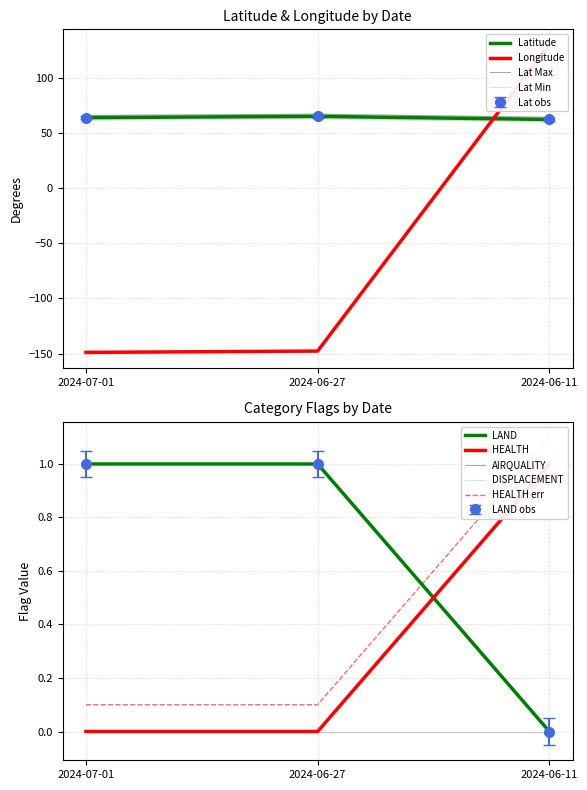

Which series has the largest total across all categories?

Latitude